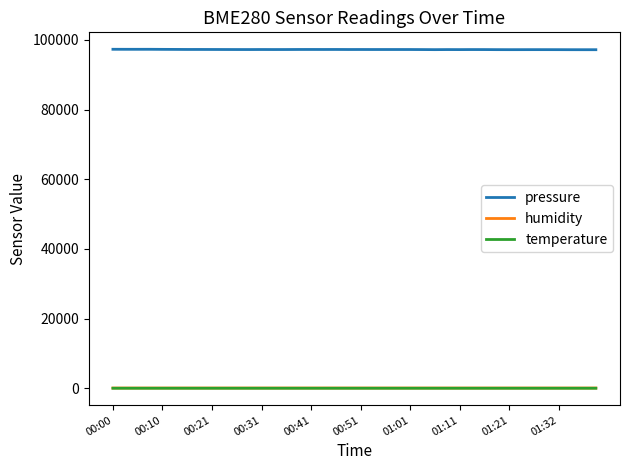

Which series has the largest range (max minus min)?

pressure